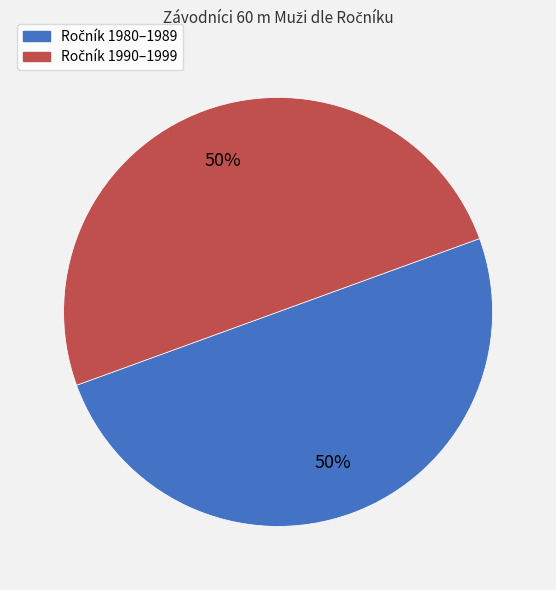

To the nearest percent, what is the average slice percentage?

50%